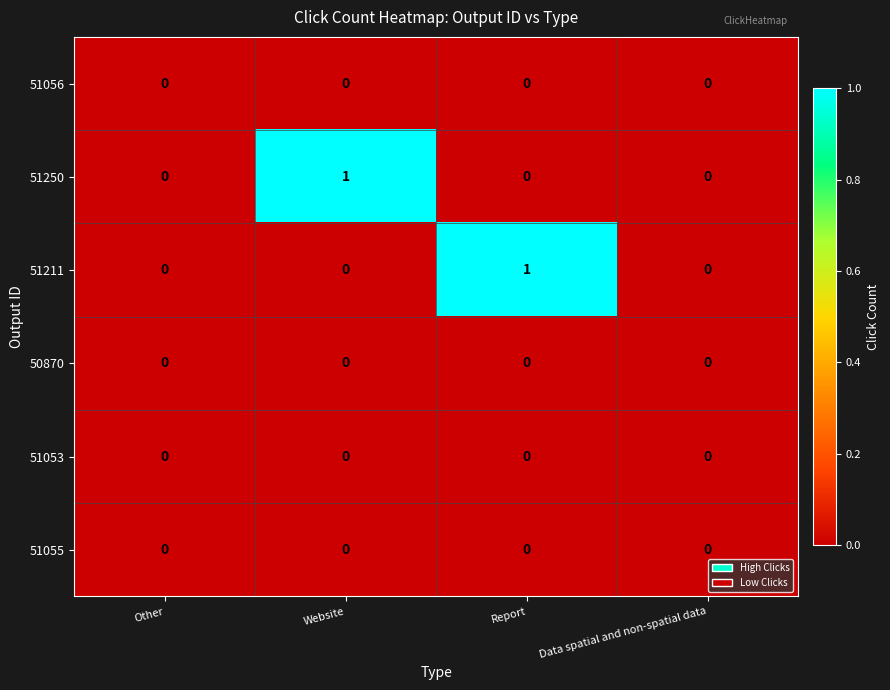

True or false: 51211 has a value of 0 at Other.

True